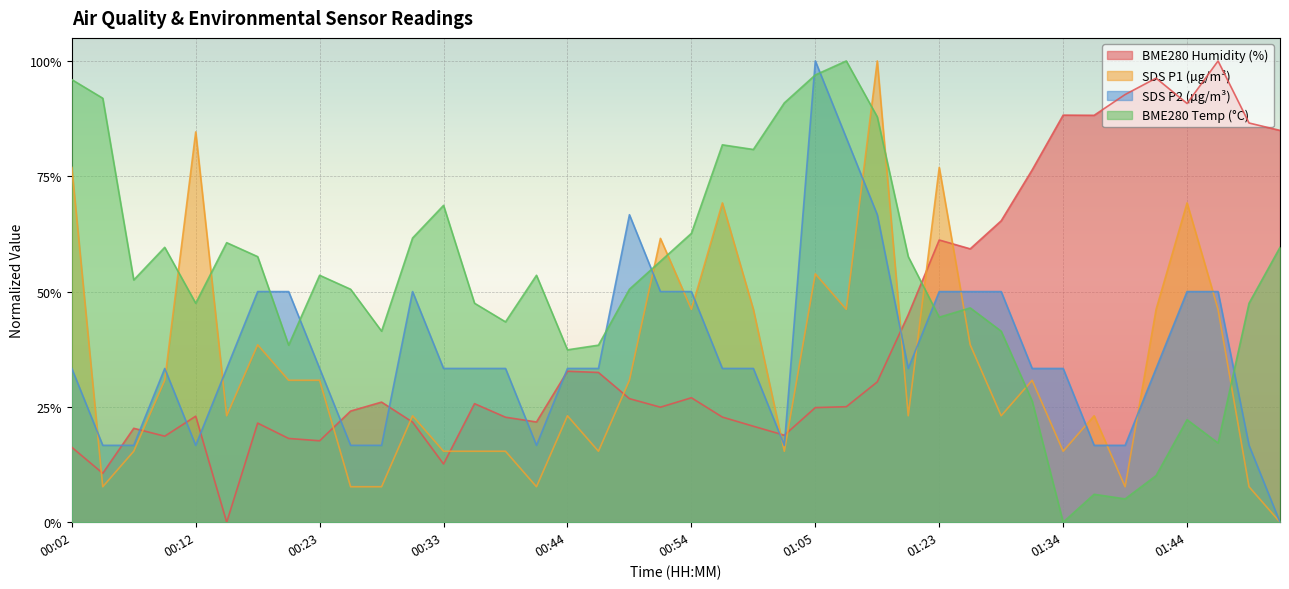

How many lines are shown in the chart?

4